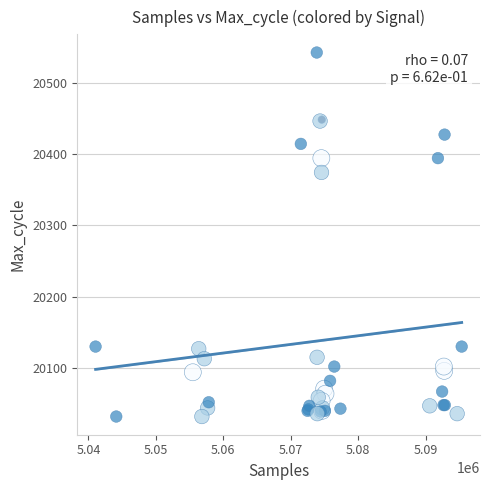

What Y value in the scatter plot is closest to 20287?

20374